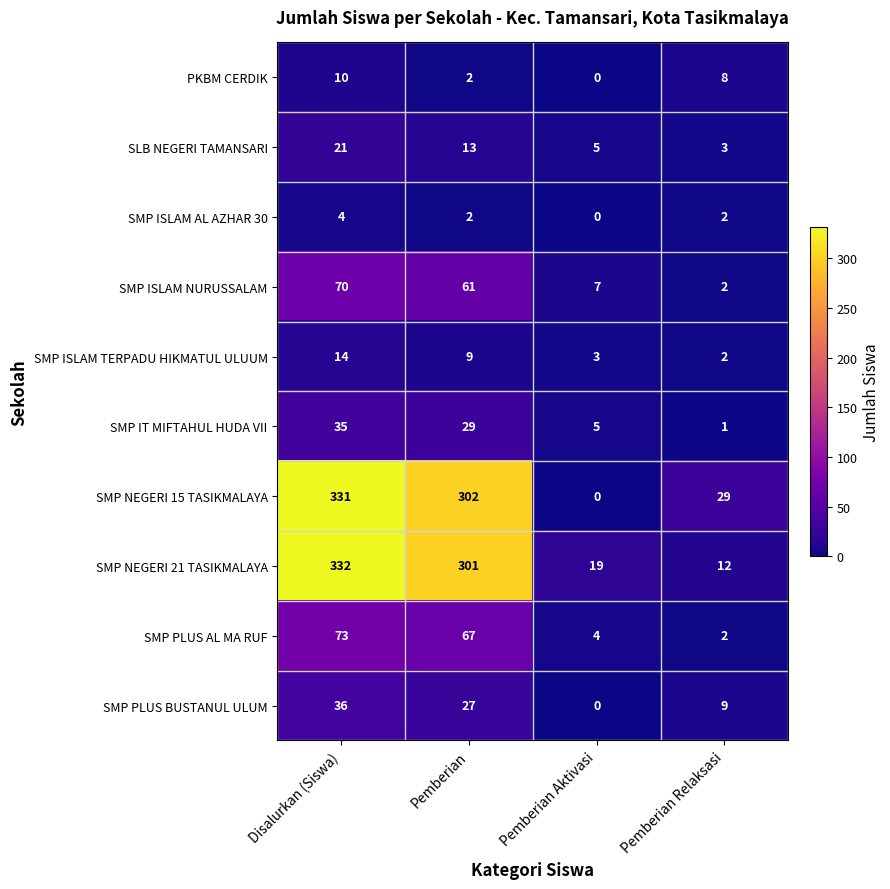

What is the sum of the SMP NEGERI 15 TASIKMALAYA values at Disalurkan (Siswa) and Pemberian?

633